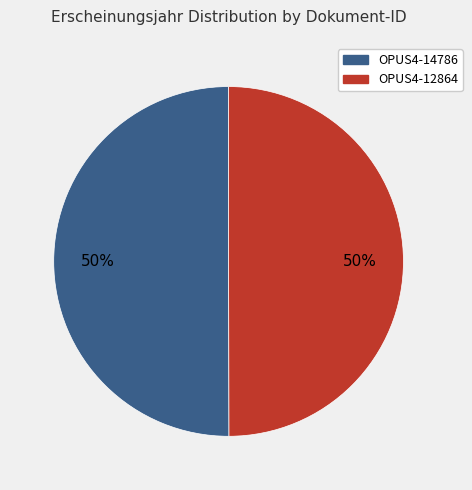

Count the number of slices in the pie.

2